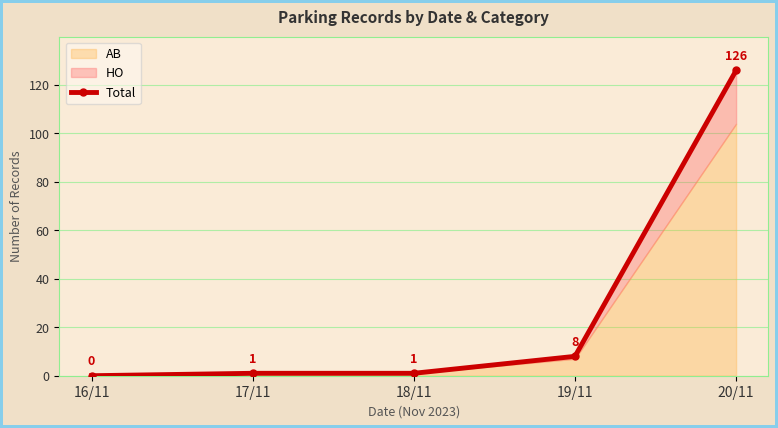

Which category has the lowest value across all series?

16/11